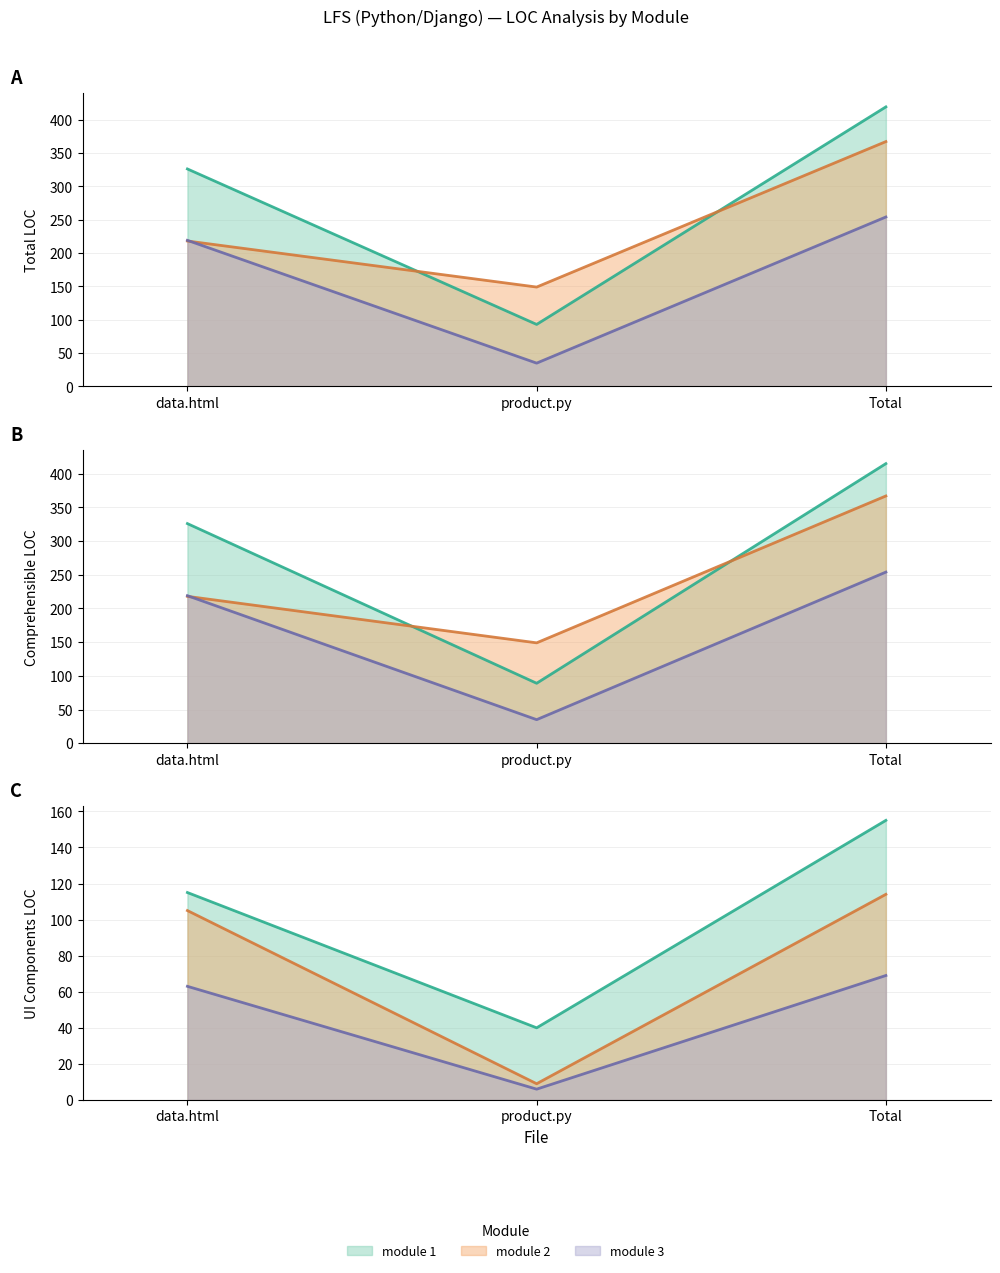

Which has a higher value, Total or product.py?

Total